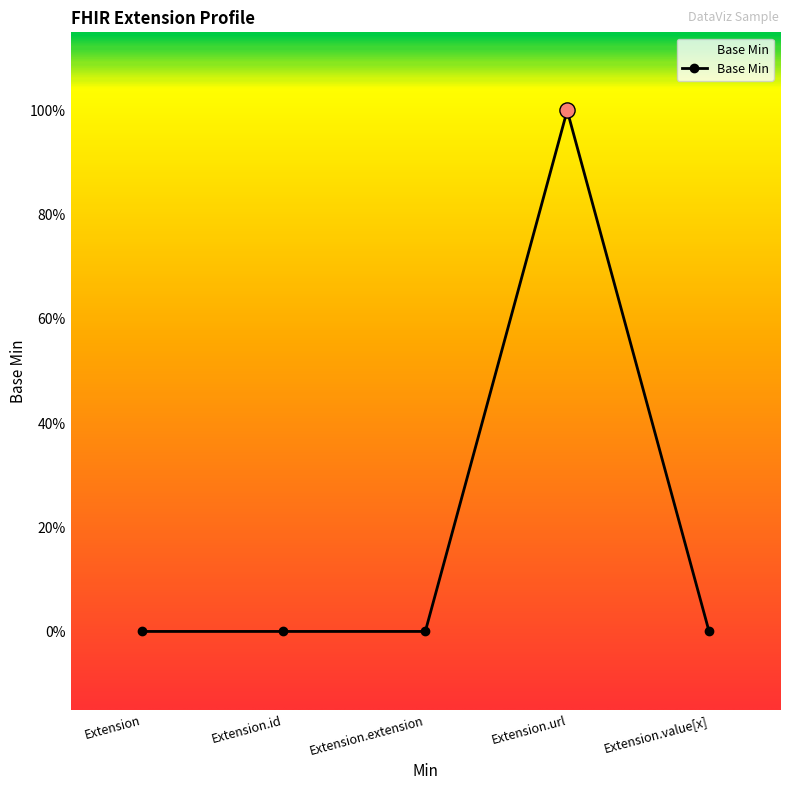

What is the change in value from Extension to Extension.url?

+1